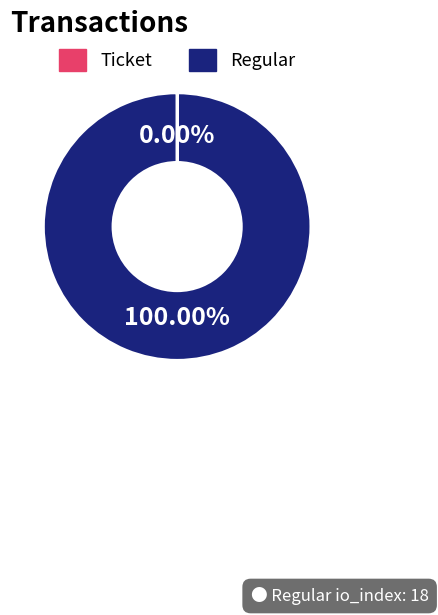

Which slice is the largest?

Regular